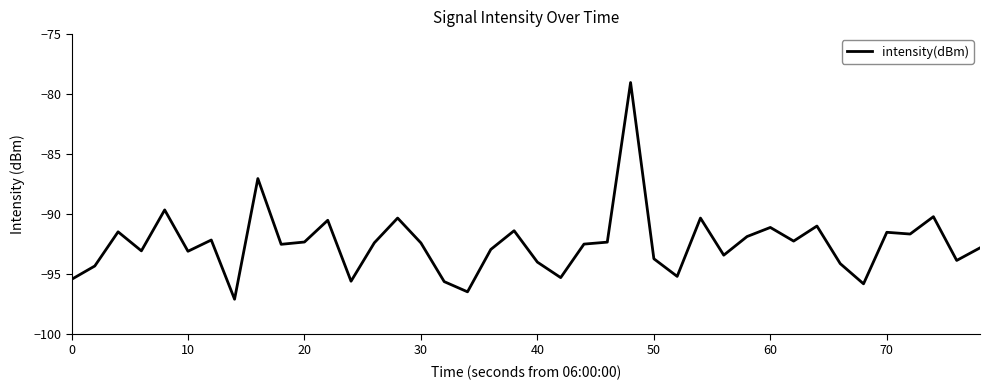

What is the maximum value shown in the chart?

-79.0